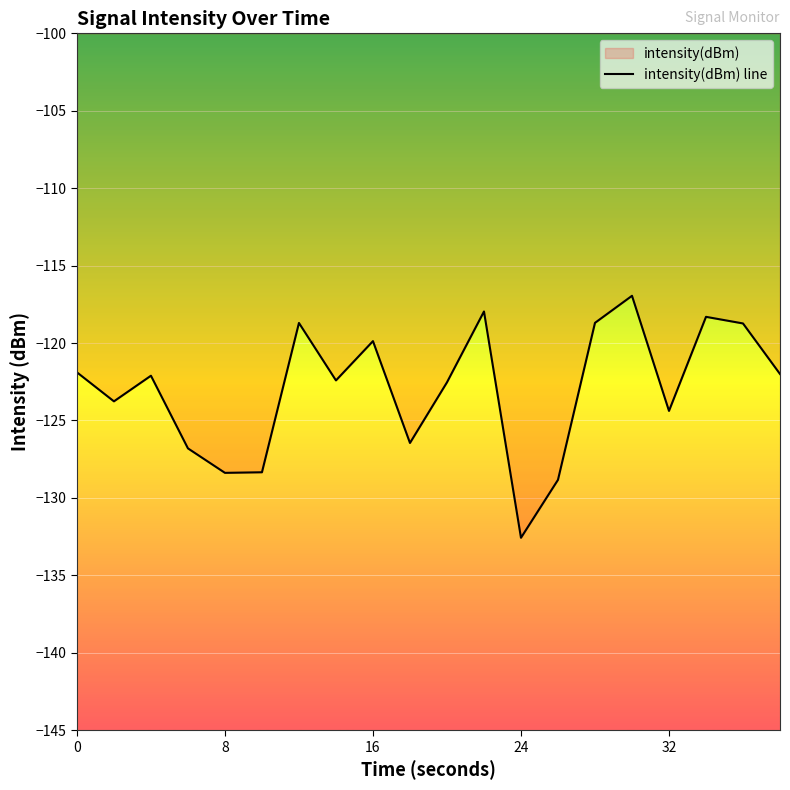

The chart shows a value of -52.9 at 0. True or false?

False